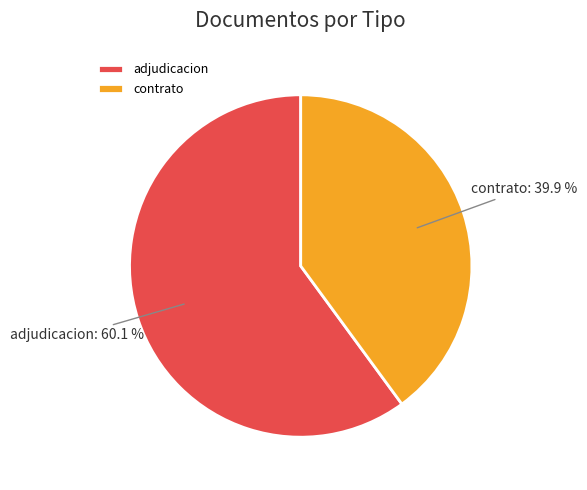

Count the number of slices in the pie.

2